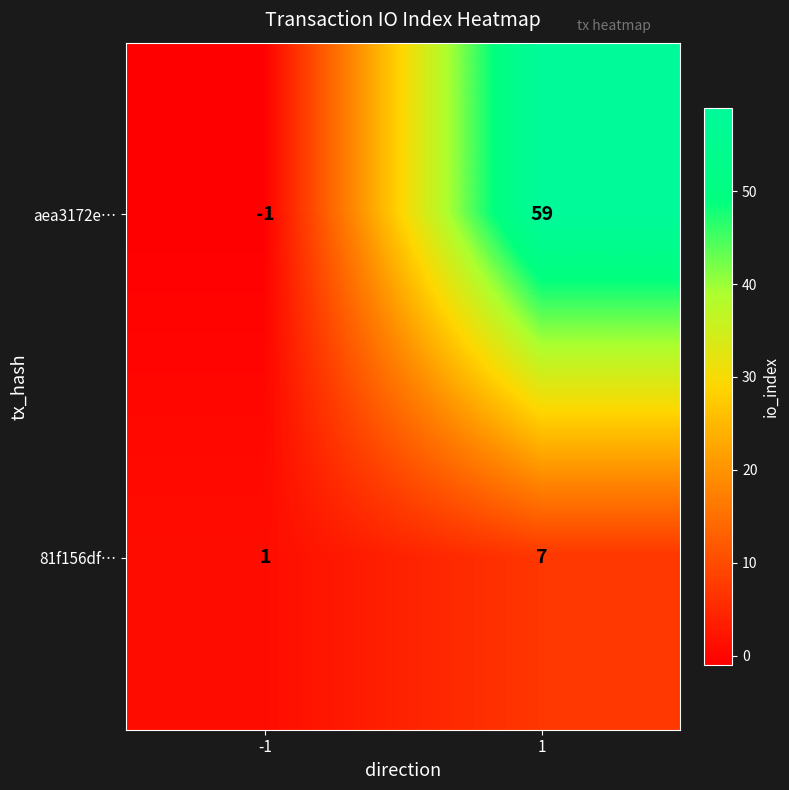

What value does the aea3172e… series have at 1?

59